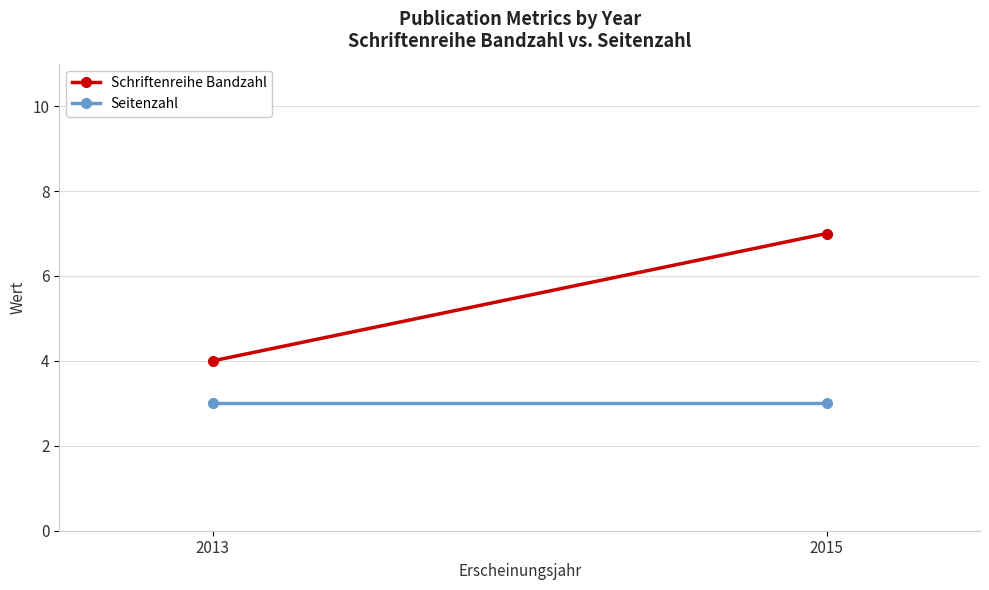

What is the value of the Schriftenreihe Bandzahl point at the 1st from the left?

4